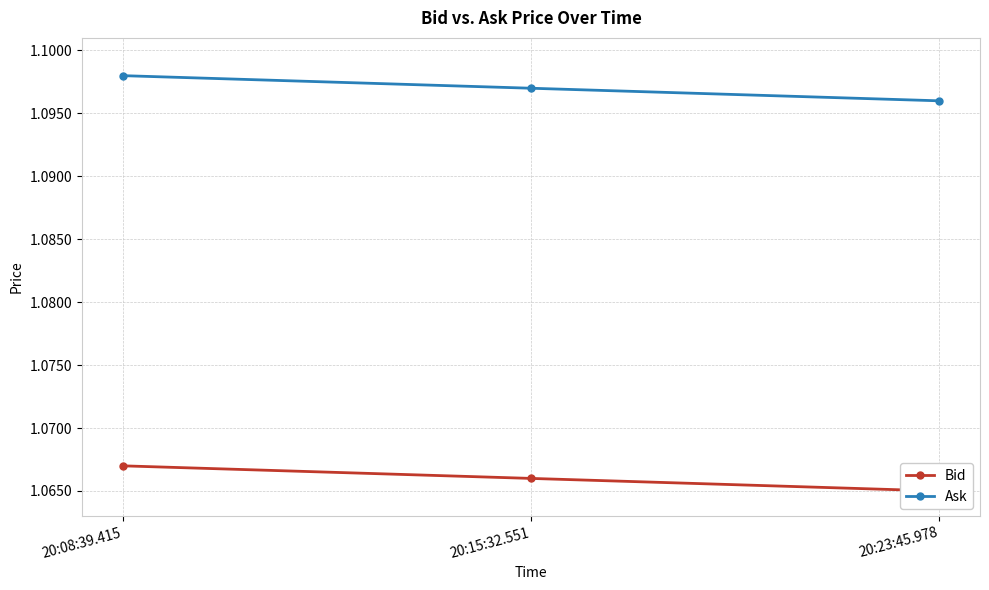

At which category is the sum across all series the highest?

20:08:39.415